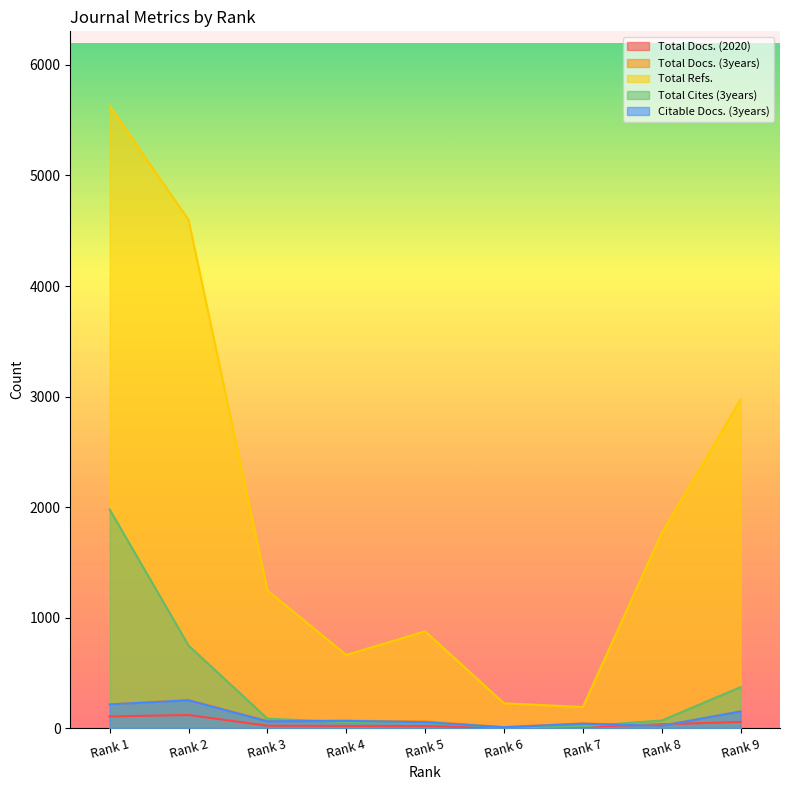

What is the sum of the Total Cites (3years) values at Rank 8 and Rank 3?

153